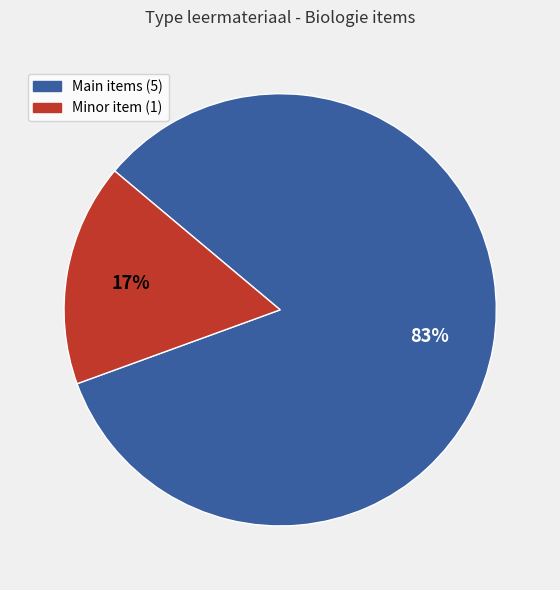

Is there any slice that represents more than half of the pie?

Yes